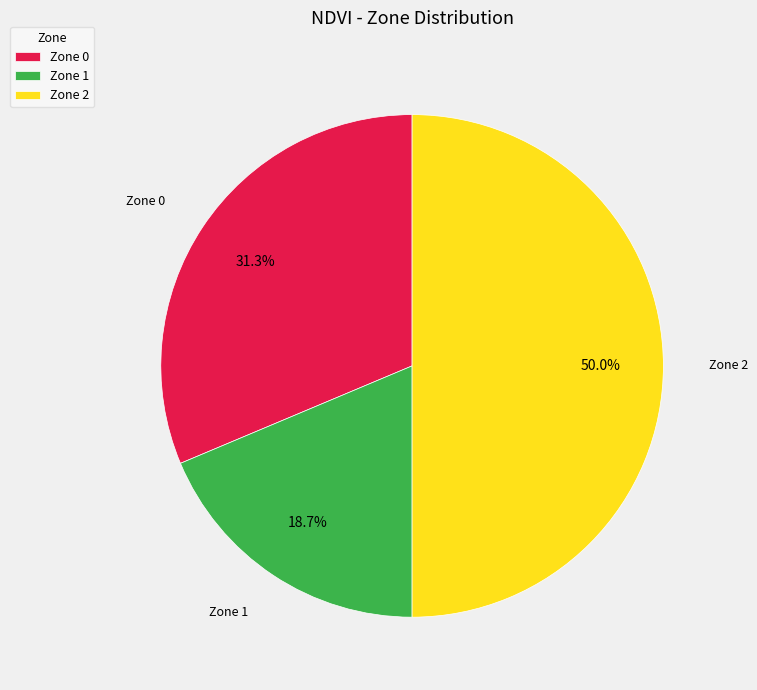

How many segments does this pie chart have?

3